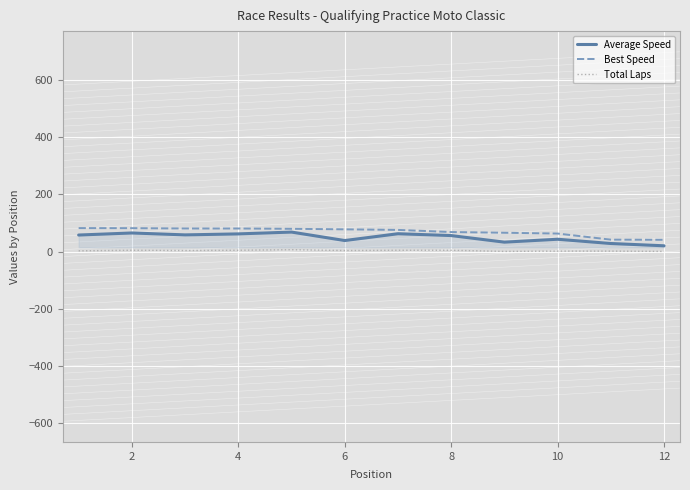

What is the highest value of the Best Speed series?

82.5